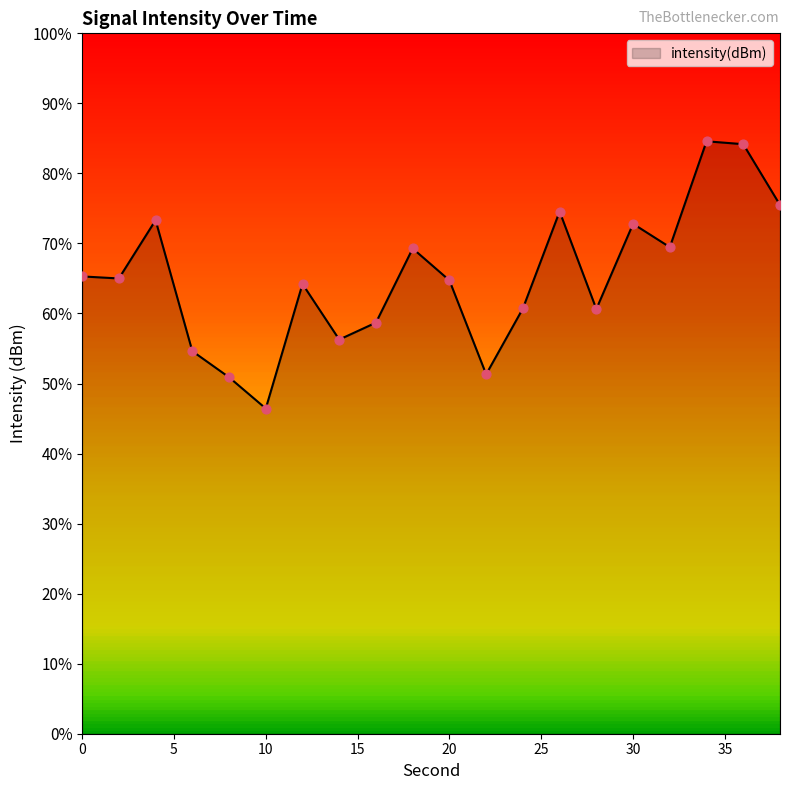

What is the change in value from 12 to 34?

+10.2